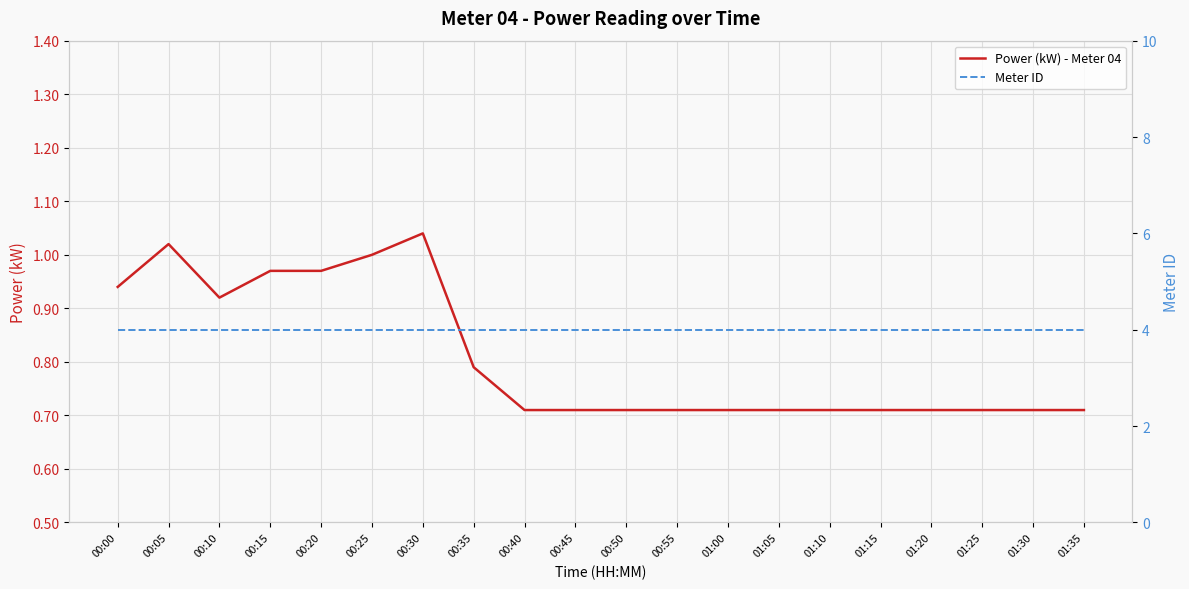

What is the label of the 18th point from the left?

01:25